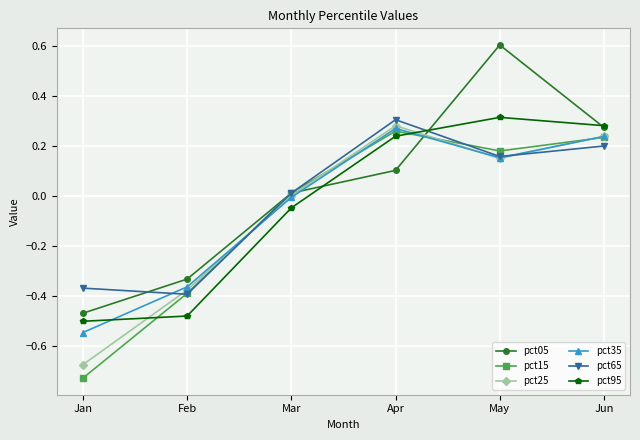

At which category is the sum across all series the highest?

May